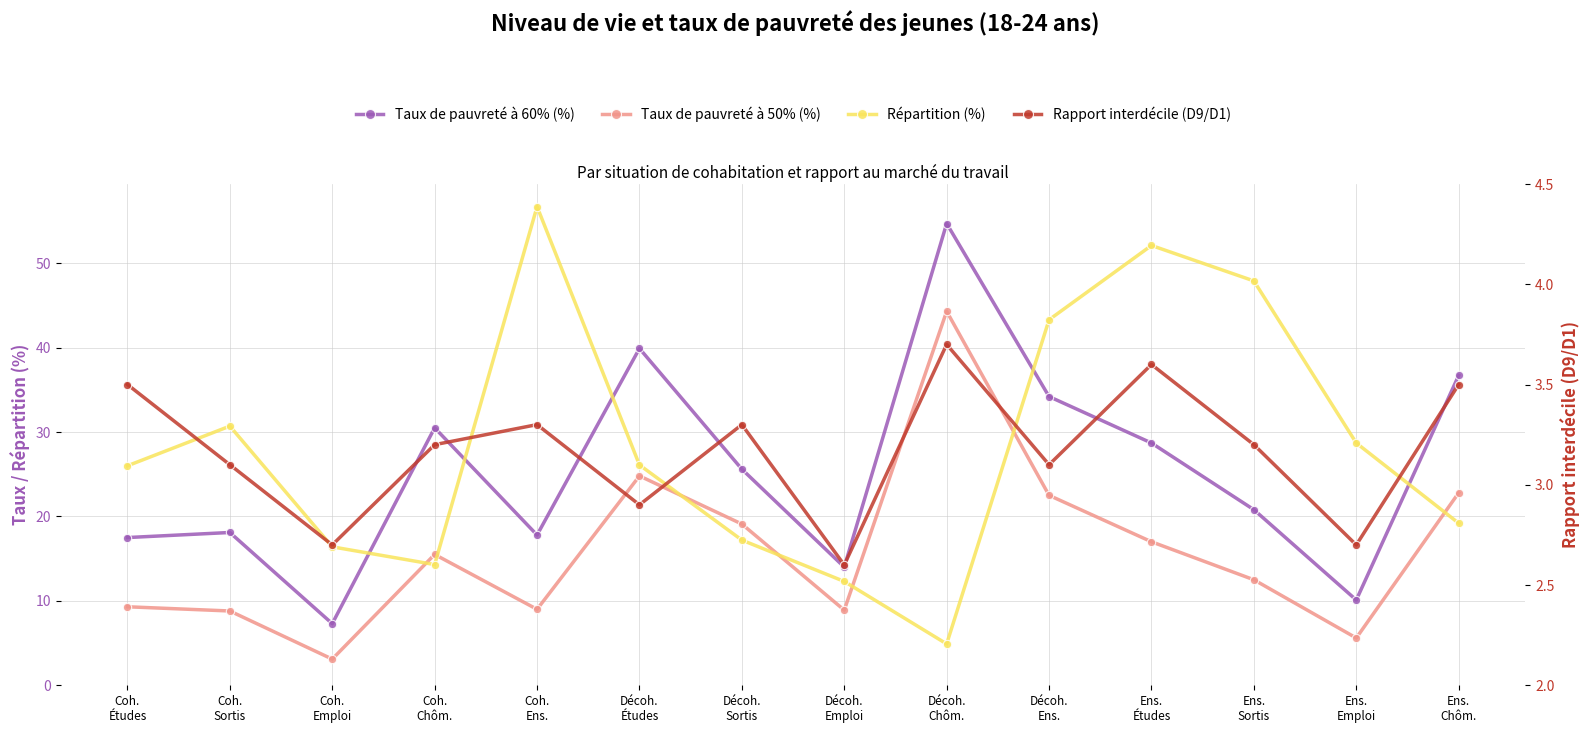

What is the difference between the highest and lowest values at Coh.
Ens.?

53.4